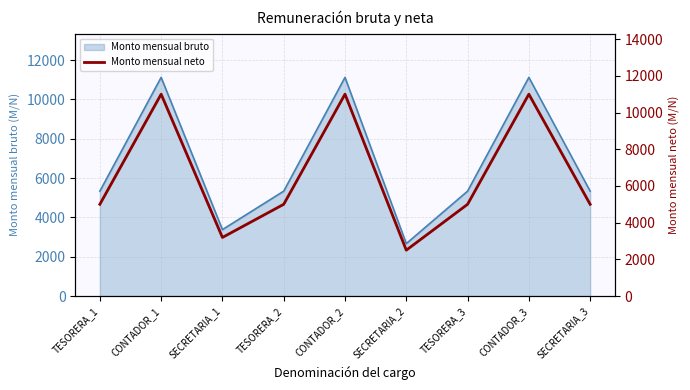

What is the label of the 9th point from the right?

TESORERA_1